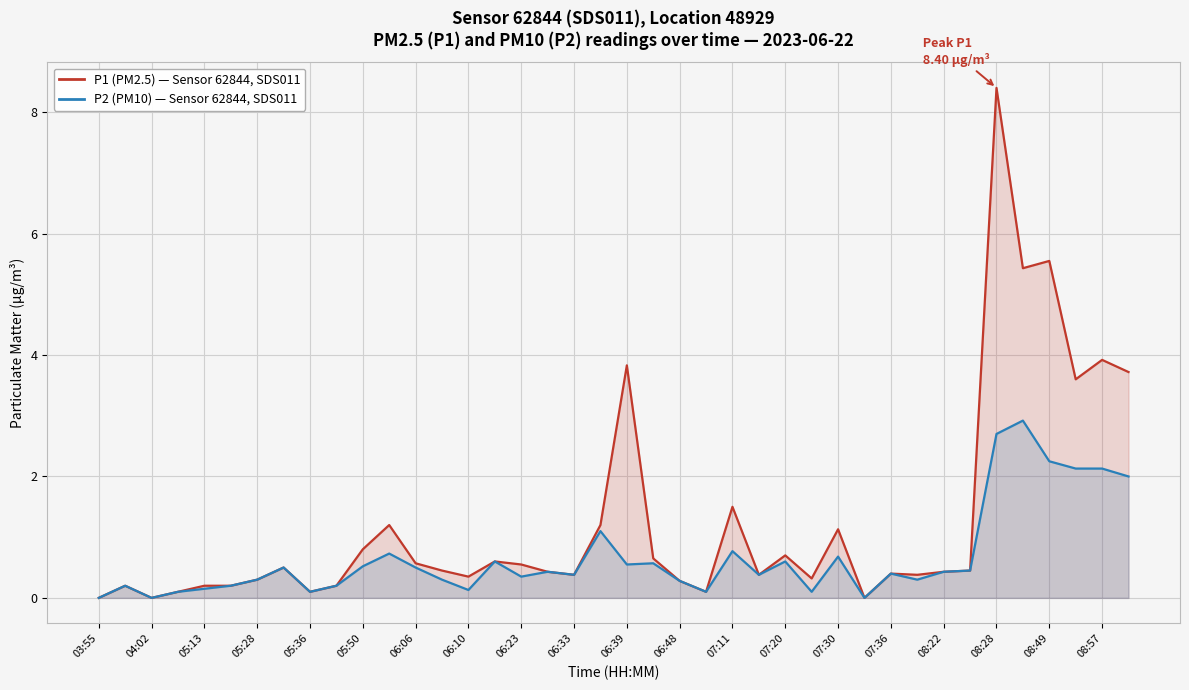

Which series changed the most between 06:23 and 06:33?

P1 (PM2.5) — Sensor 62844